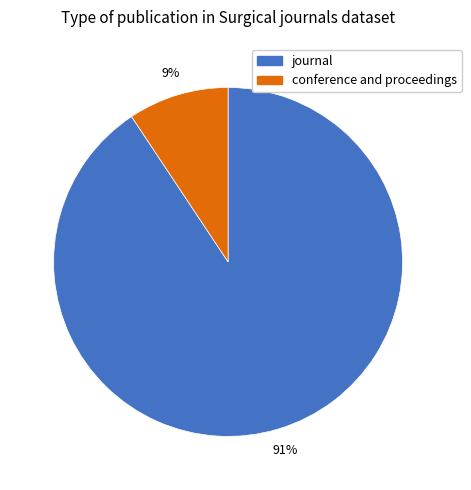

The conference and proceedings slice represents 9% of the pie. True or false?

True